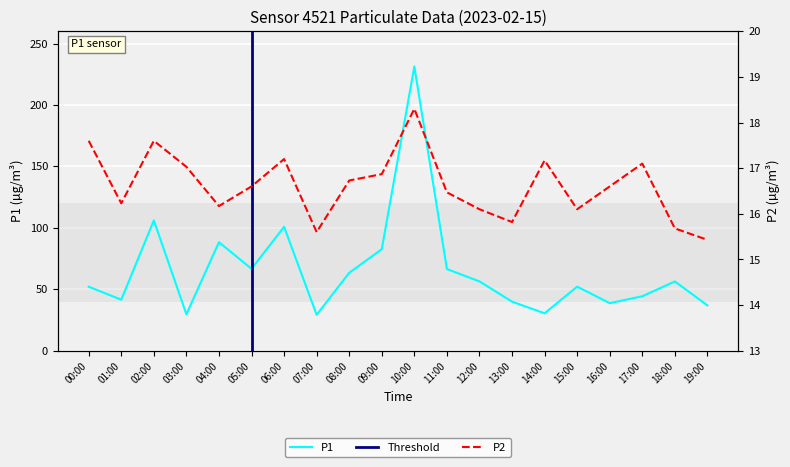

What is the lowest value of the P2 series?

15.4